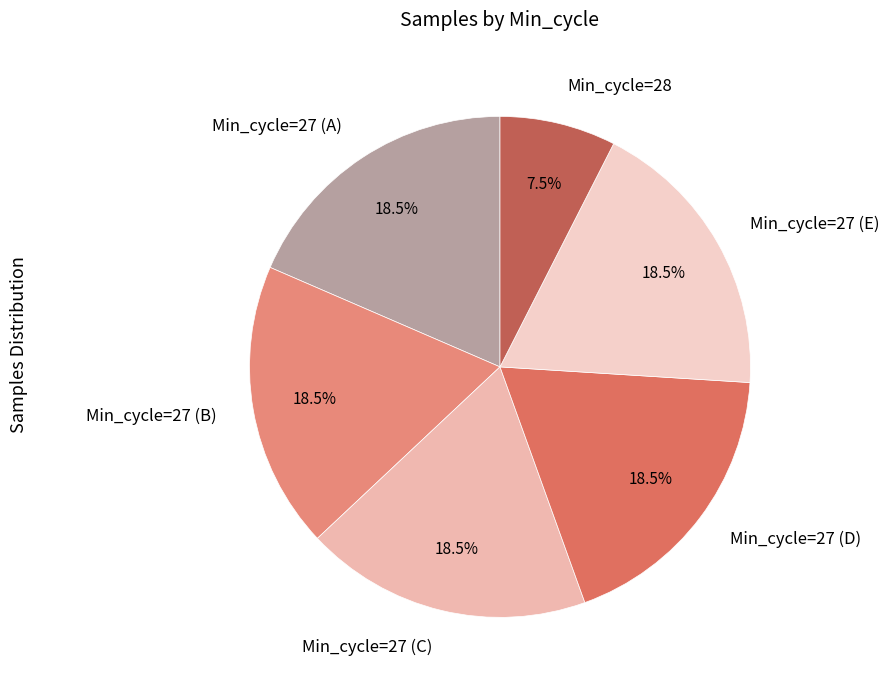

Which slice is the smallest?

Min_cycle=28